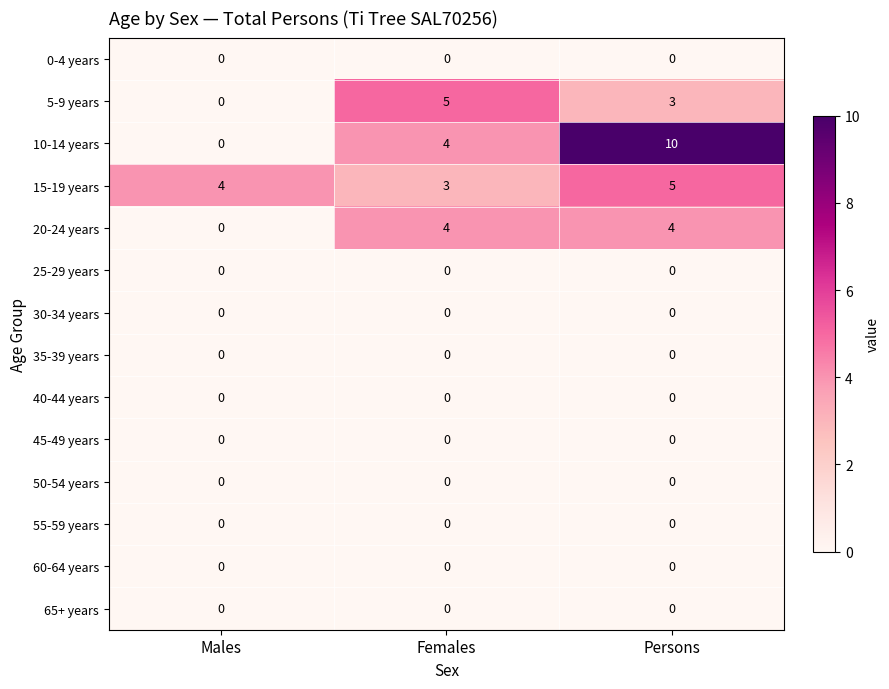

What is the difference between the highest and lowest values at Males?

4